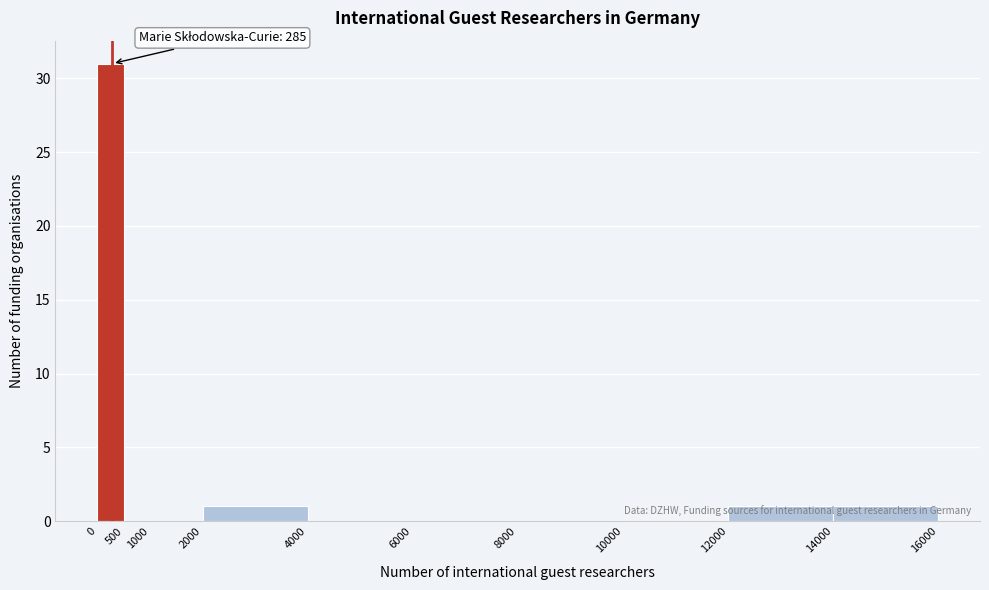

Which range on the x-axis has the tallest bar?

0 to 500